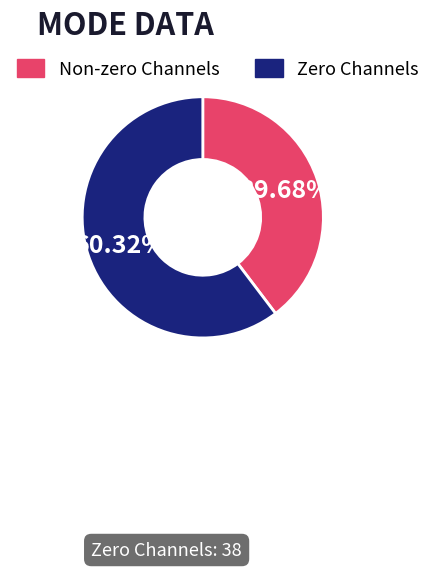

To the nearest percent, what is the average slice percentage?

50%